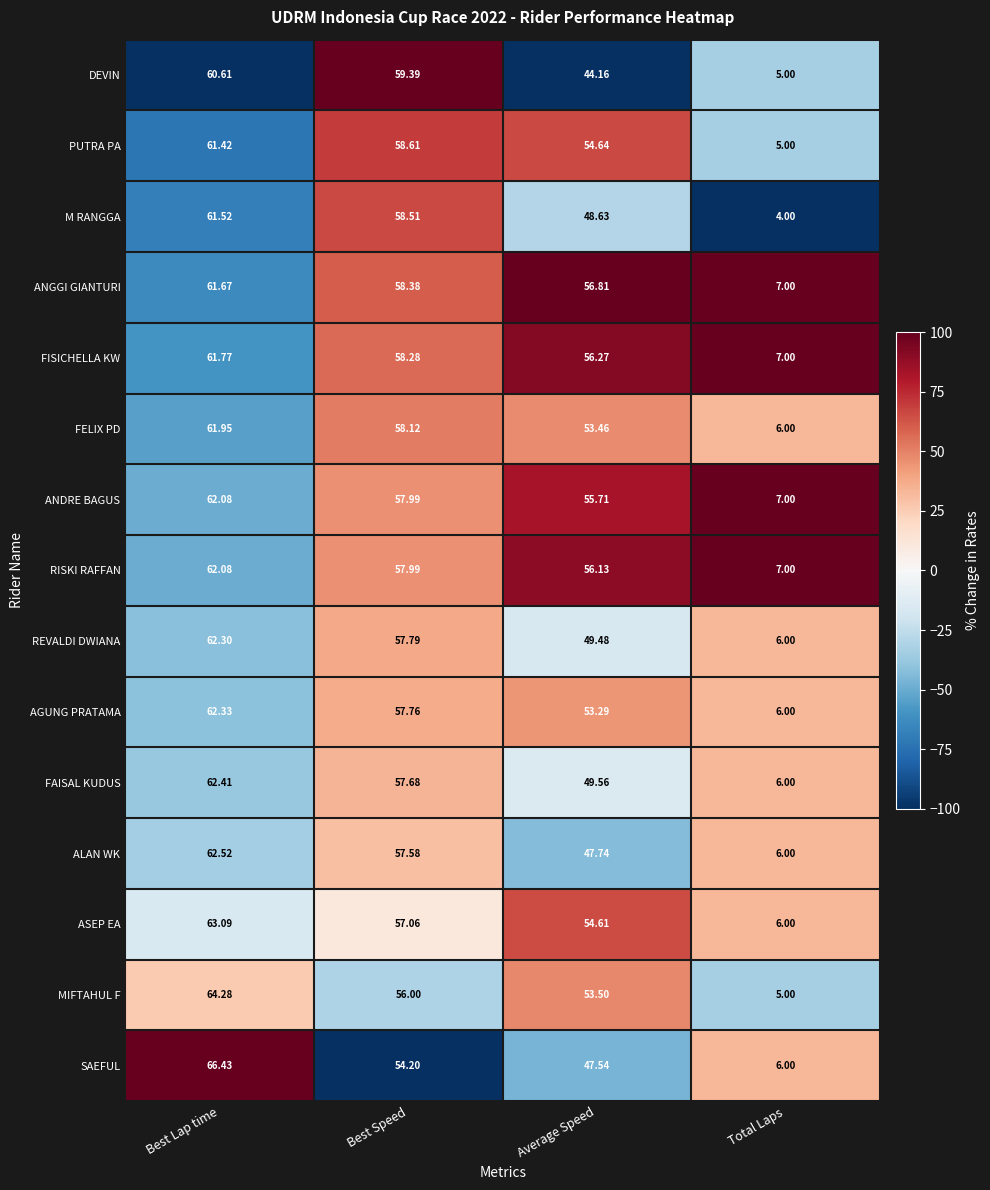

At which category does the chart reach its peak across all series?

Best Lap time